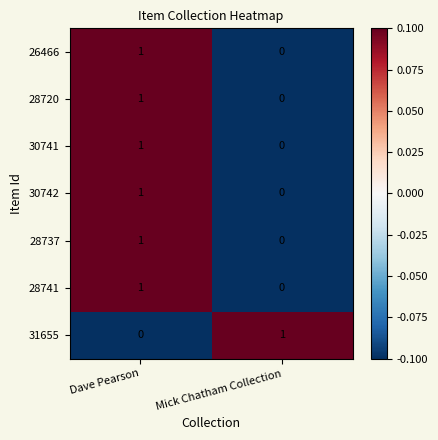

At which category is the sum across all series the highest?

Dave Pearson